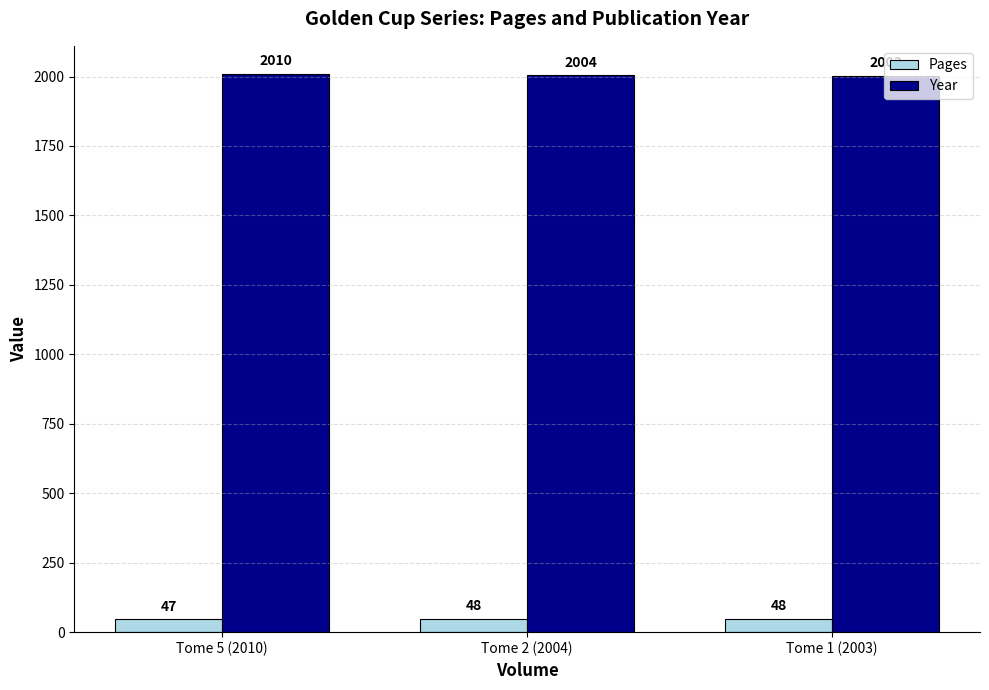

Rank the series by their maximum value, from highest to lowest.

Year, Pages